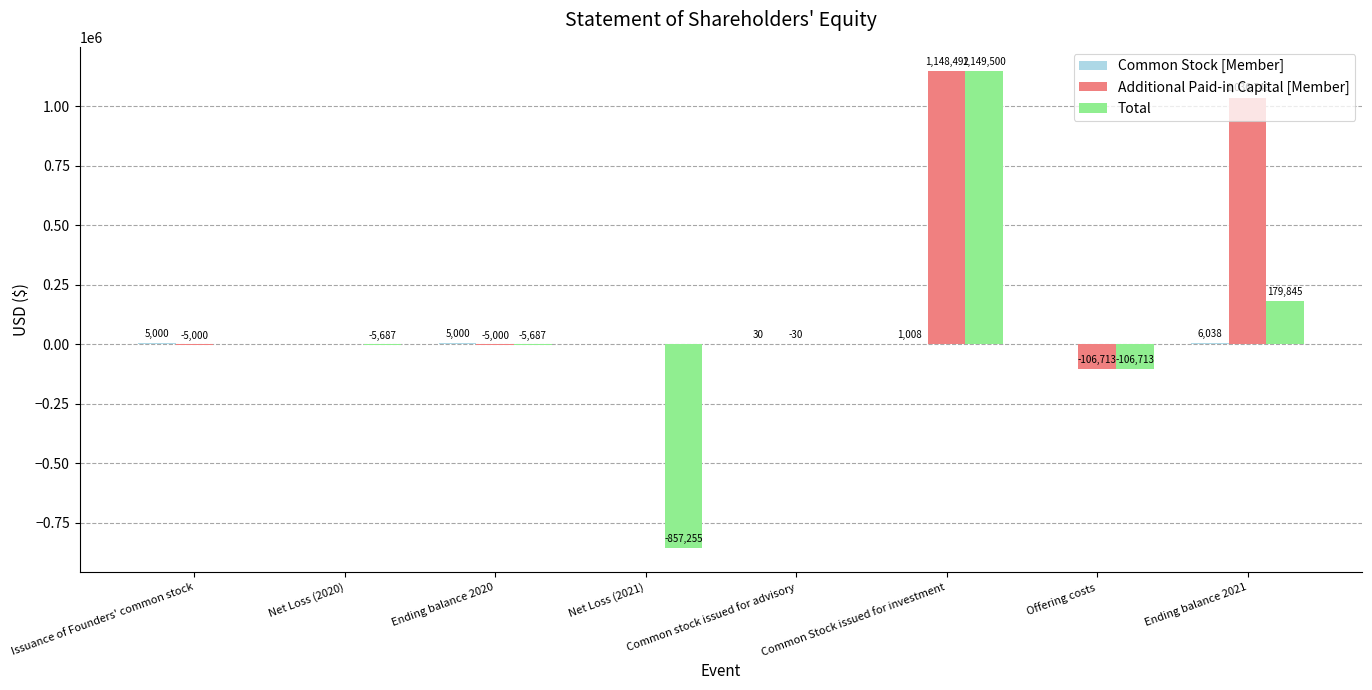

What is the spread (max minus min) of values at Net Loss (2021)?

857255